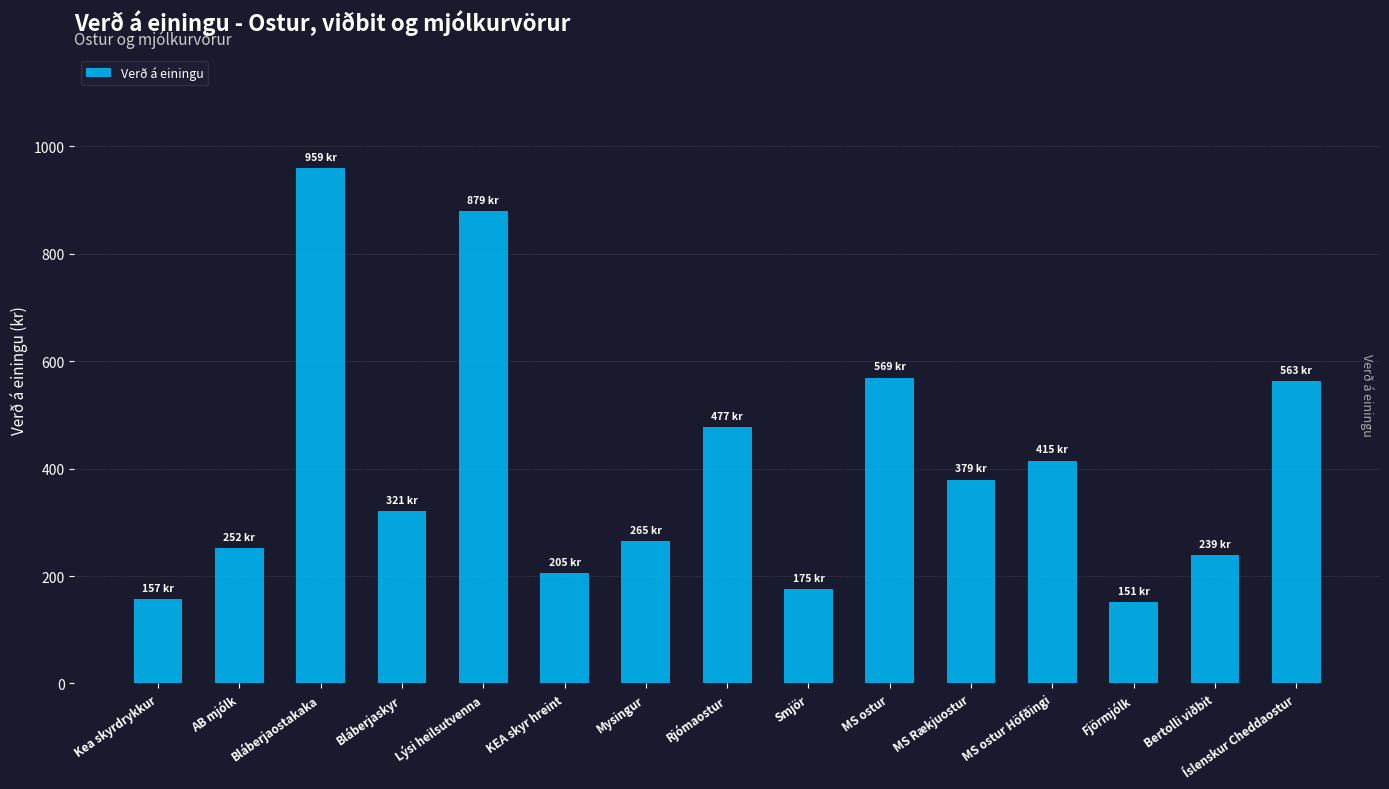

Reading left to right, extract all data points from this chart.

Kea skyrdrykkur=157	AB mjólk=252	Bláberjaostakaka=959	Bláberjaskyr=321	Lýsi heilsutvenna=879	KEA skyr hreint=205	Mysingur=265	Rjómaostur=477	Smjör=175	MS ostur=569	MS Rækjuostur=379	MS ostur Höfðingi=415	Fjörmjólk=151	Bertolli viðbit=239	Íslenskur Cheddaostur=563